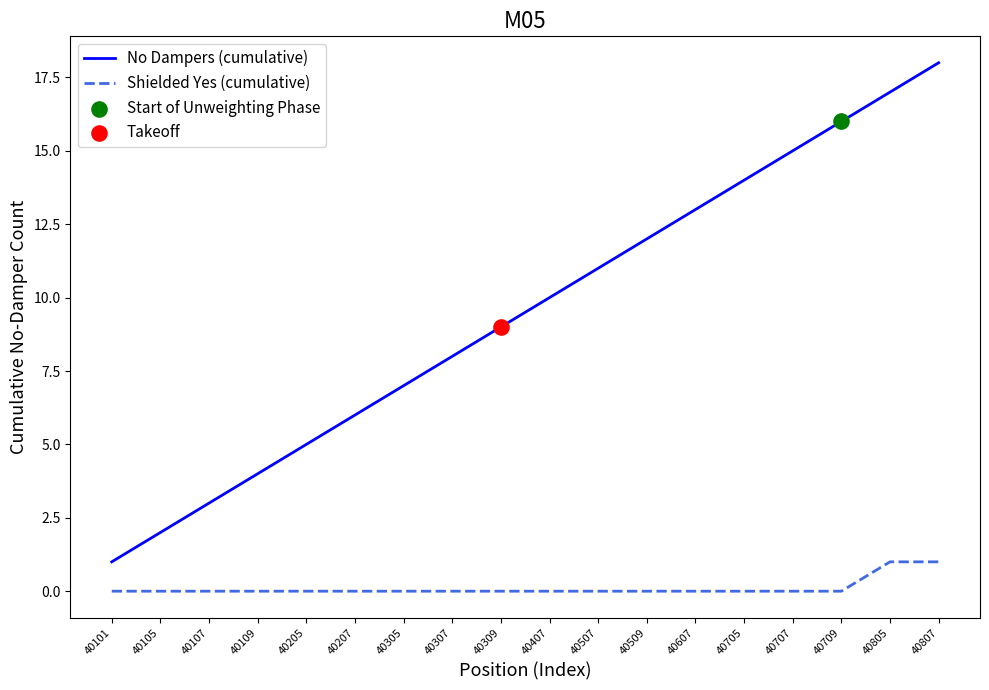

Between 40101 and 40305, which series saw the biggest shift?

No Dampers (cumulative)